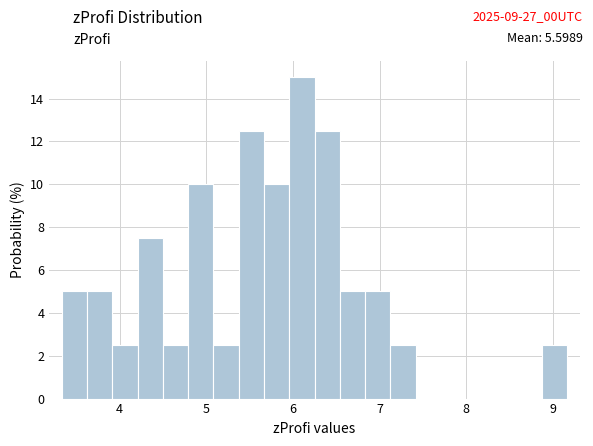

Around what value on the x-axis is the tallest bar? Give the approximate position of its centre, as read against the axis.

6.1